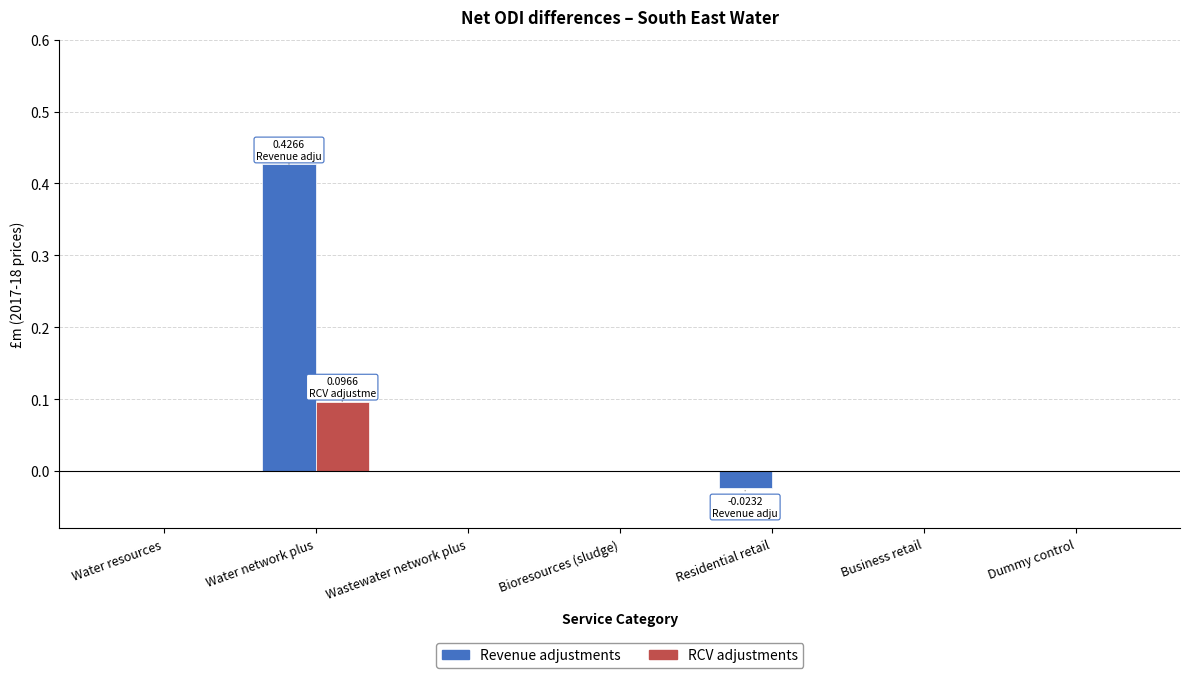

Which series has the largest total across all categories?

Revenue adjustments